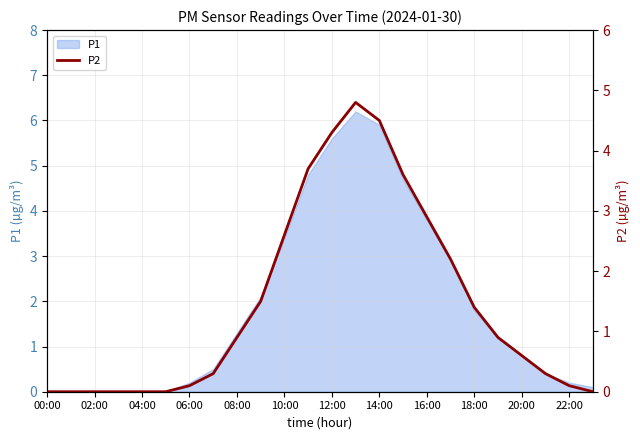

The P1 series shows 3.4 at 10:00. True or false?

True